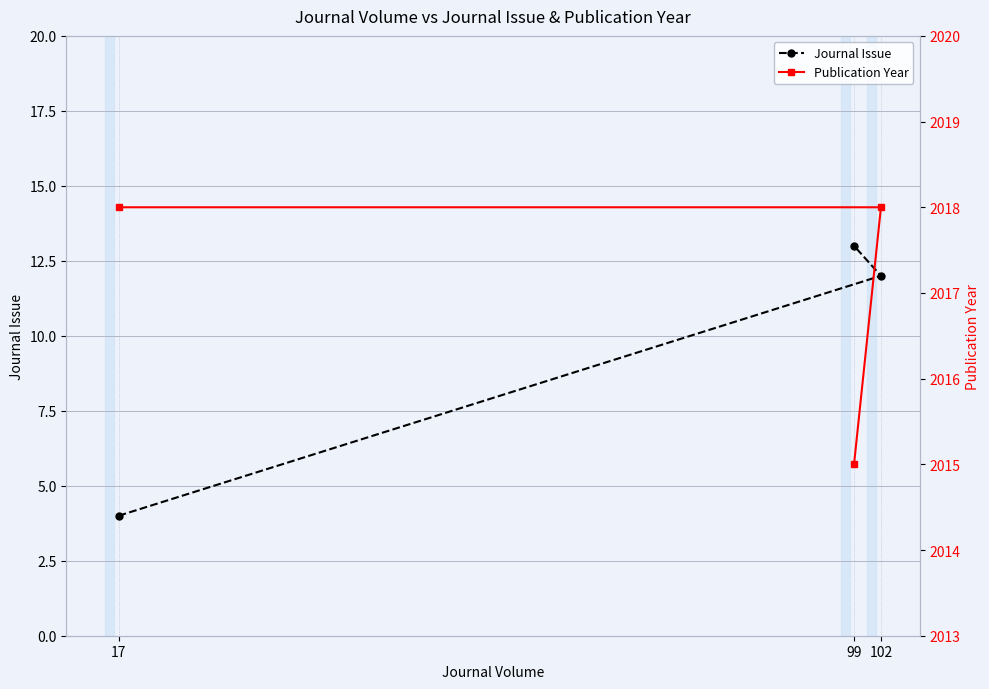

Rank the categories by Journal Issue value from highest to lowest.

99, 102, 17